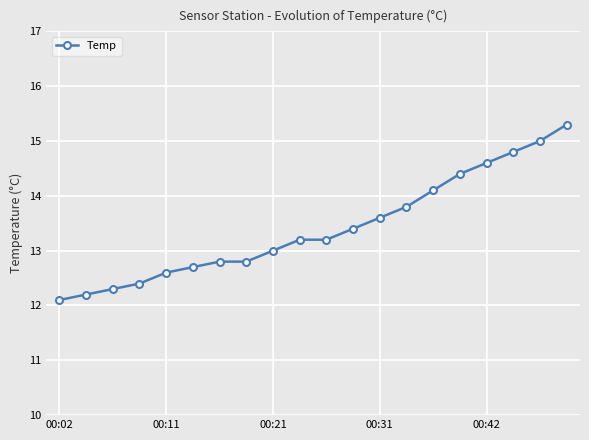

What is the greatest value displayed?

15.3